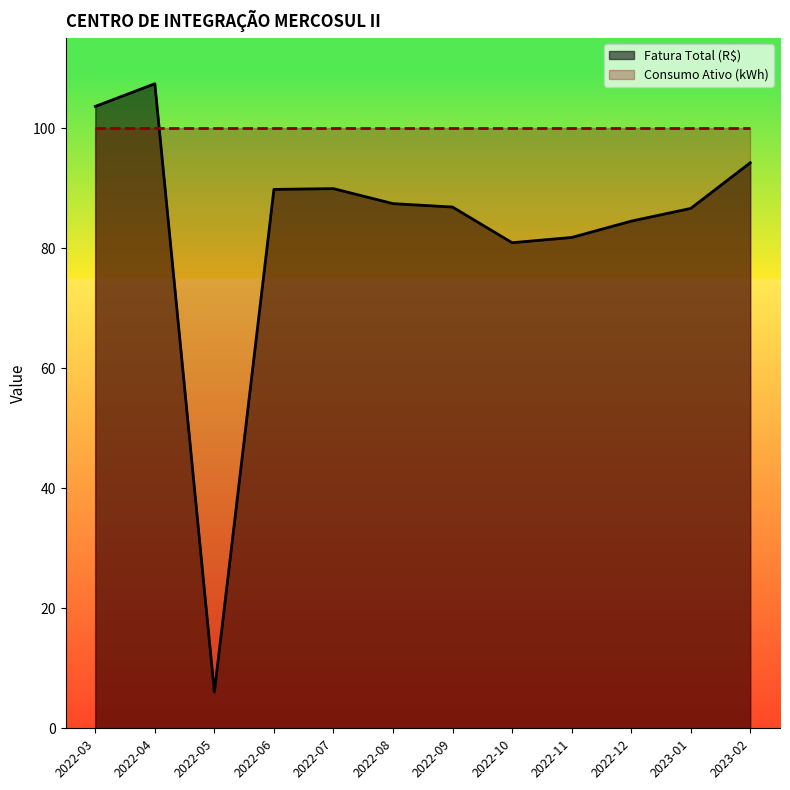

Reading right to left, what are all the values shown in this chart?

2023-02=94.2	2023-01=86.6	2022-12=84.5	2022-11=81.8	2022-10=80.9	2022-09=86.8	2022-08=87.4	2022-07=89.9	2022-06=89.8	2022-05=6.0	2022-04=107.4	2022-03=103.6